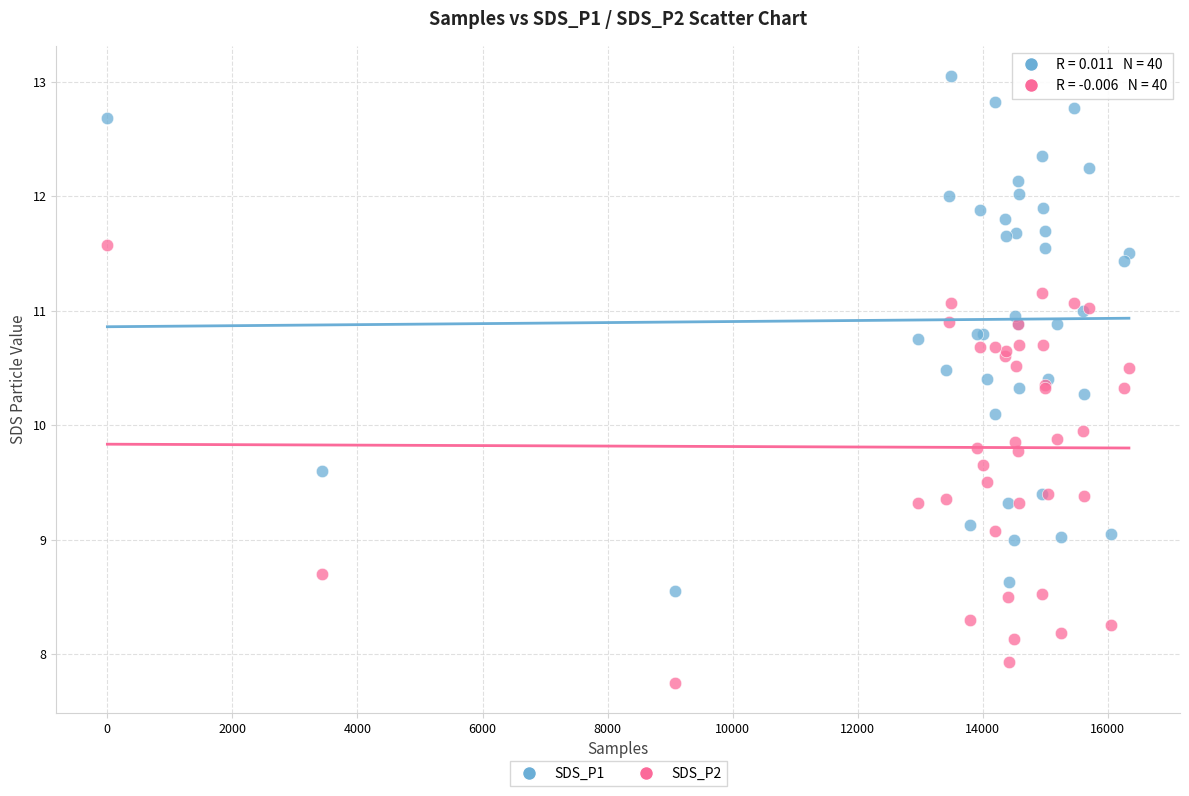

Which series contains the highest Y value?

SDS_P1